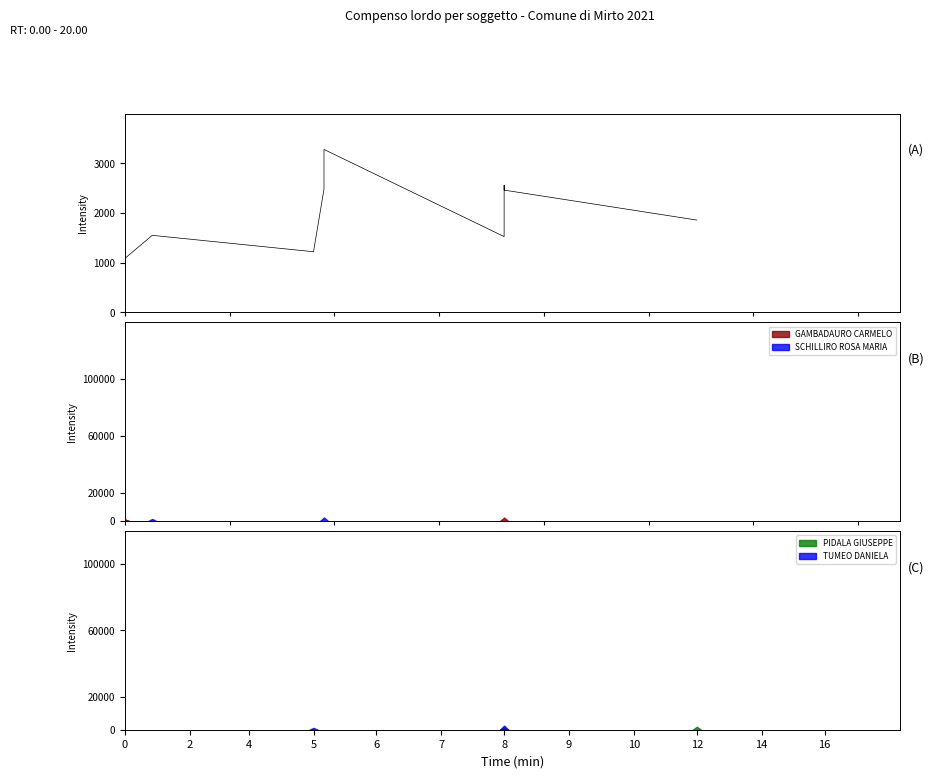

At which label does the data first exceed 1859?

6